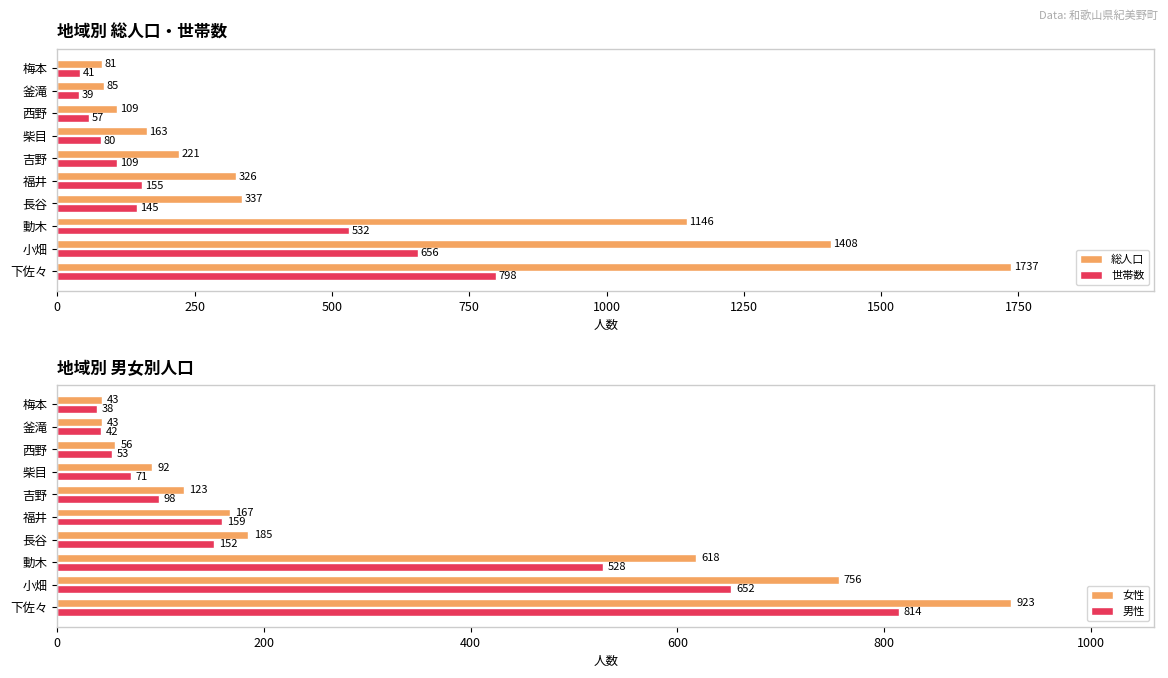

What is the highest value of the 世帯数 series?

798